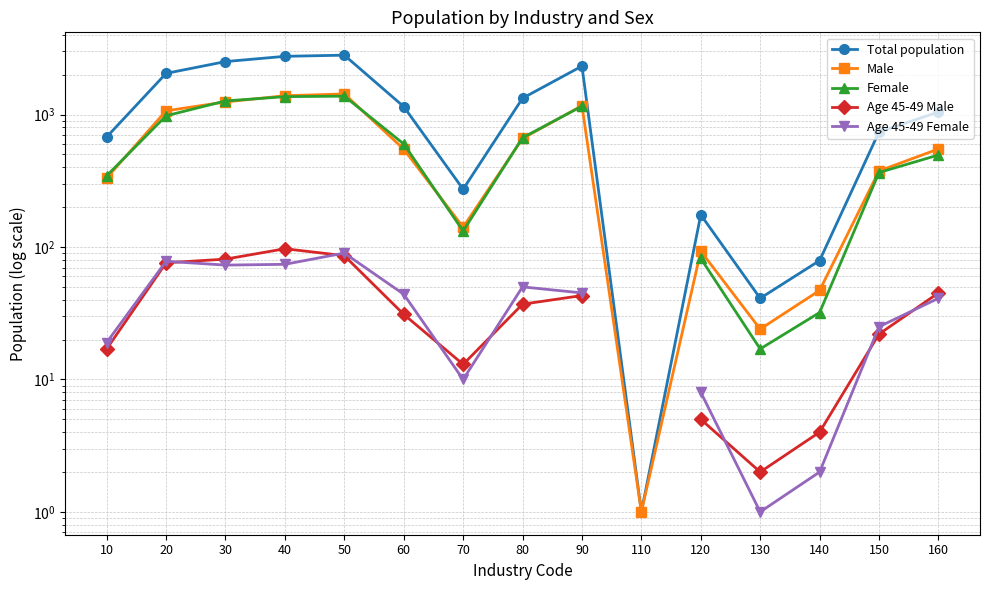

True or false: Male has a value of 1958.8 at 50.

False